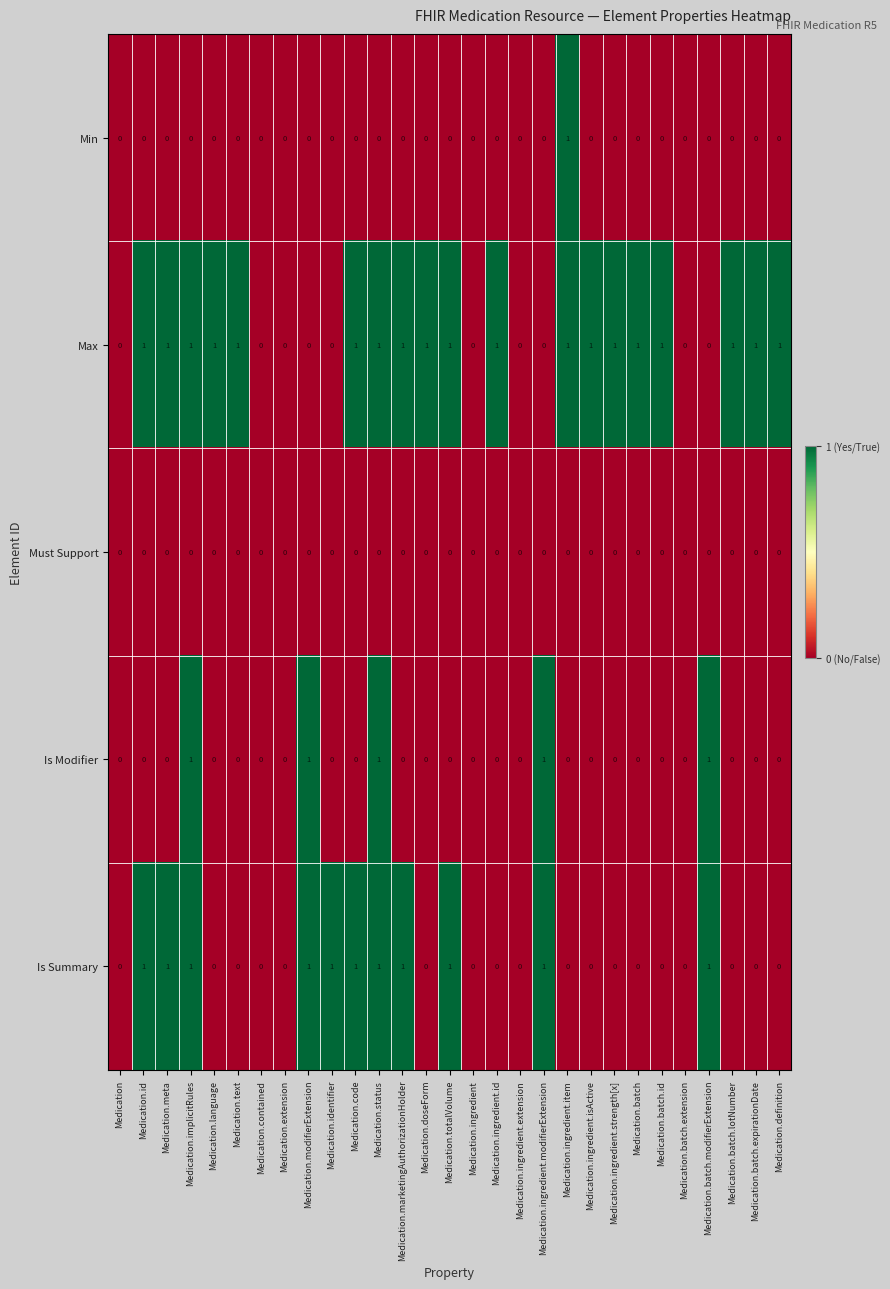

How many data points does each series have?

29